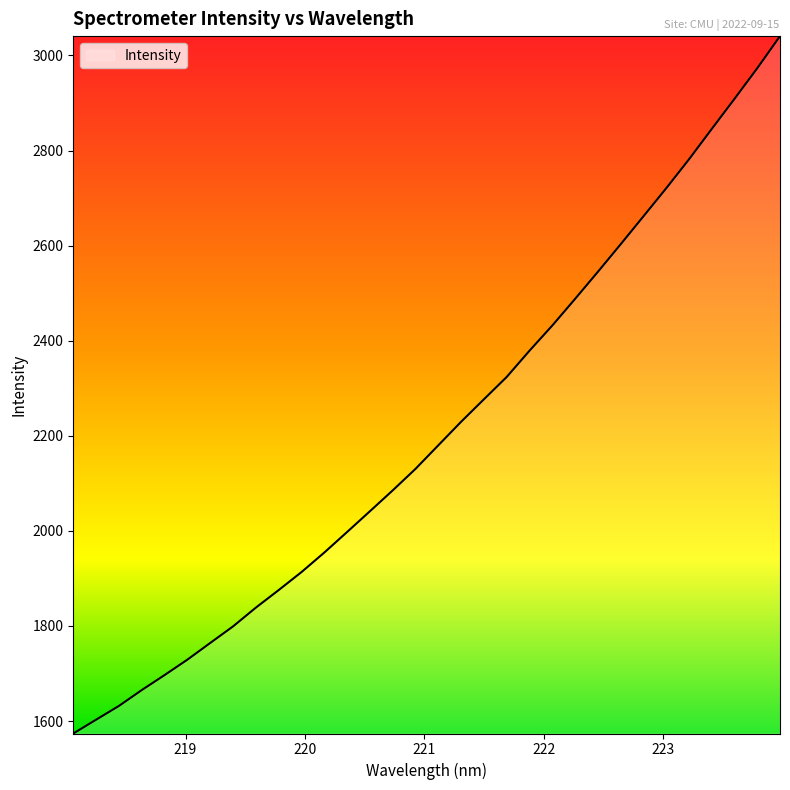

What is the difference between the maximum and minimum values?

1466.9